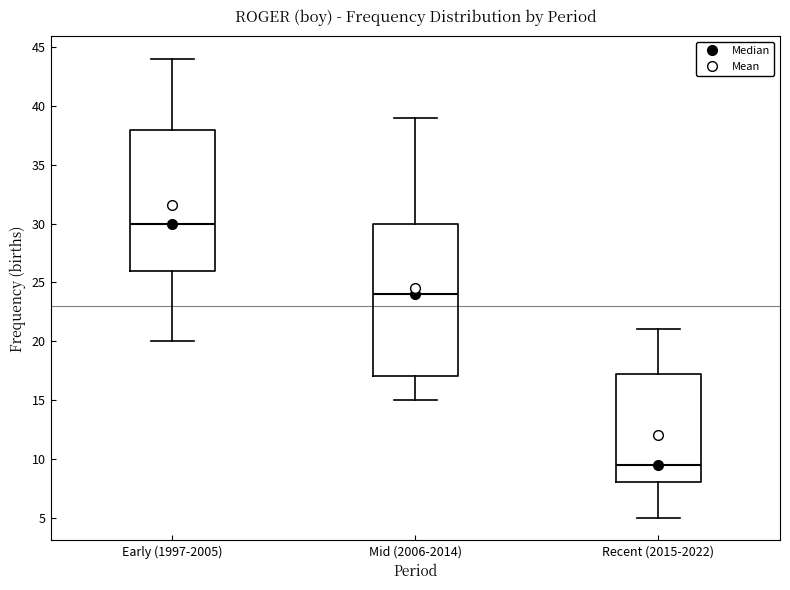

Which box has the lowest median line?

Recent (2015-2022)